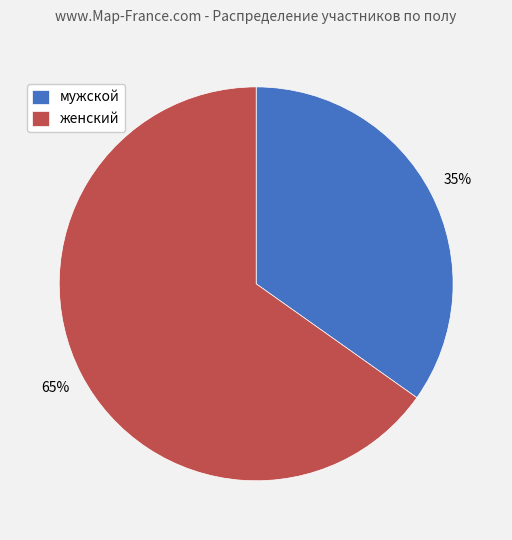

Which slice represents more than half of the pie?

женский